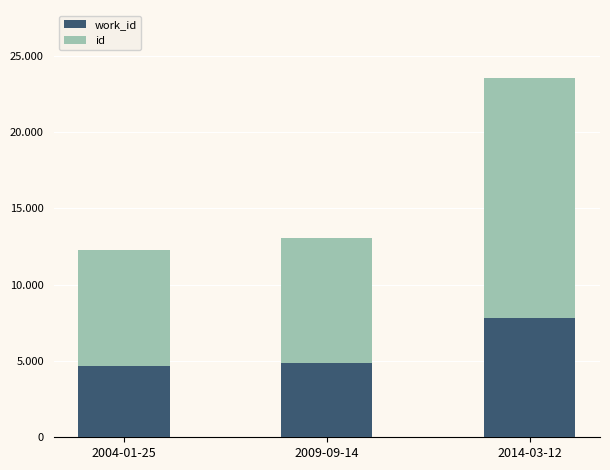

What is the average value of the id series?

16304